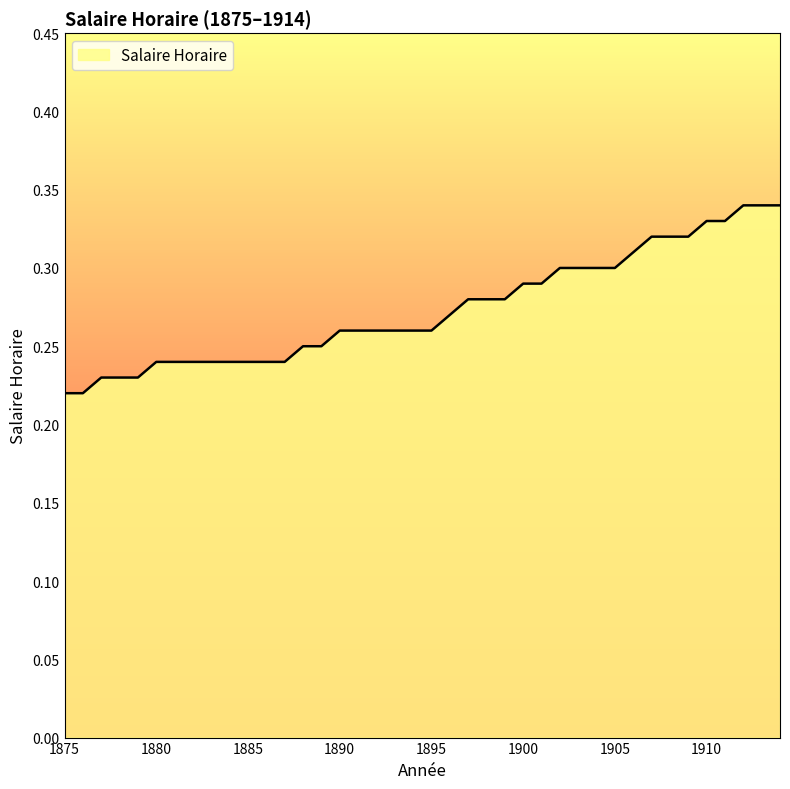

Does the chart have visible grid lines?

No